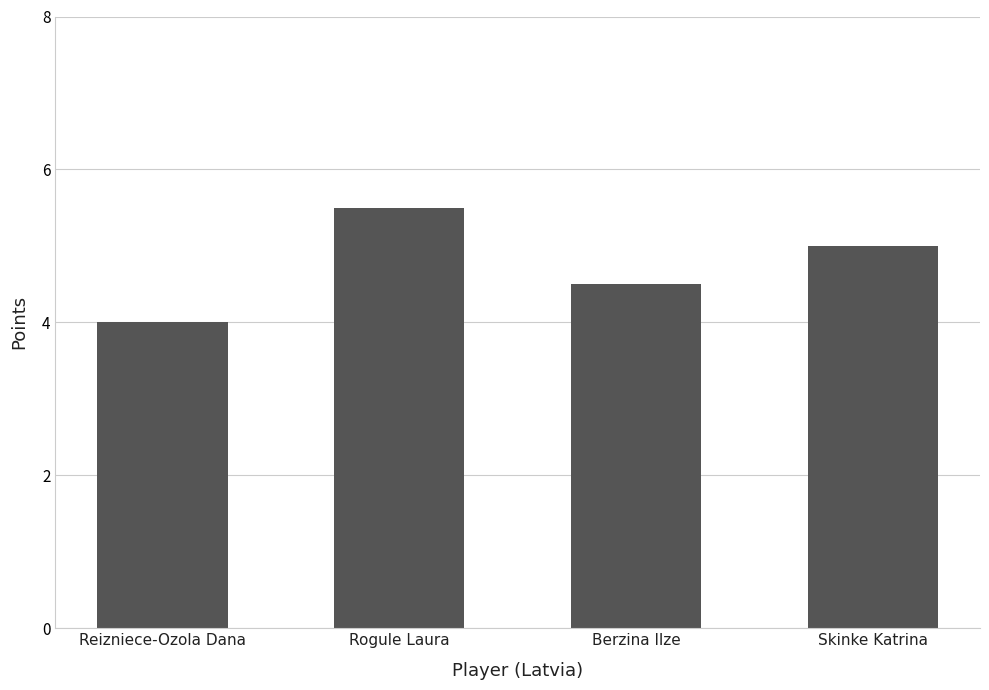

At which category does the chart reach its minimum across all series?

Reizniece-Ozola Dana